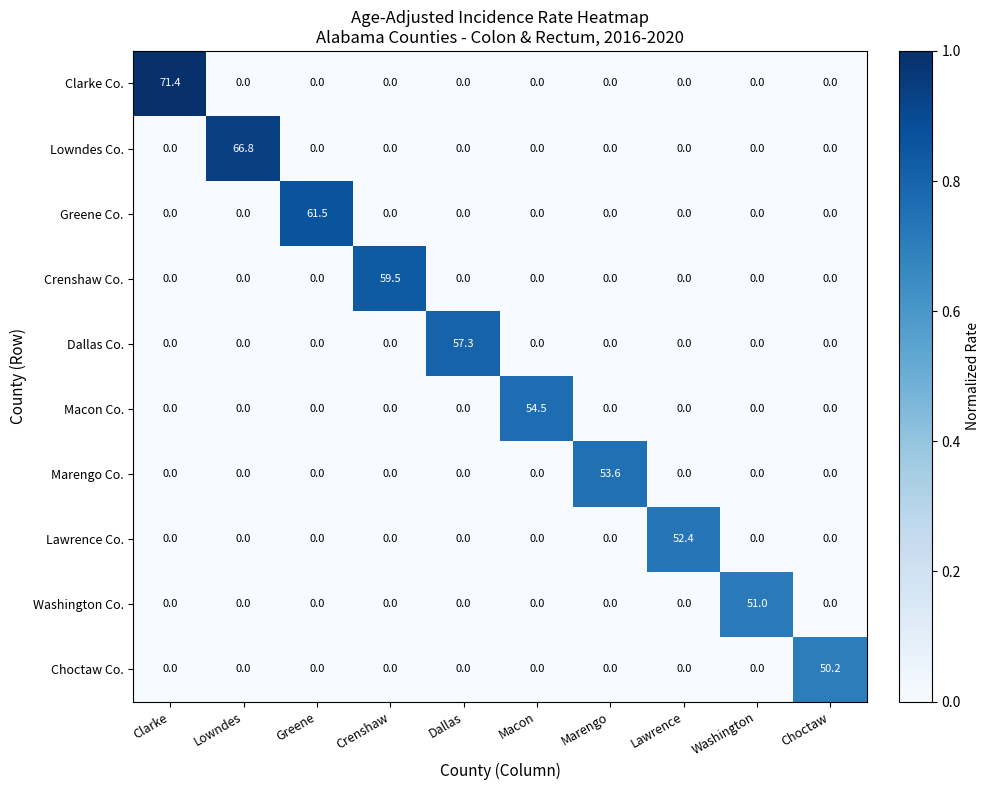

Which series has the largest total across all categories?

Clarke Co.